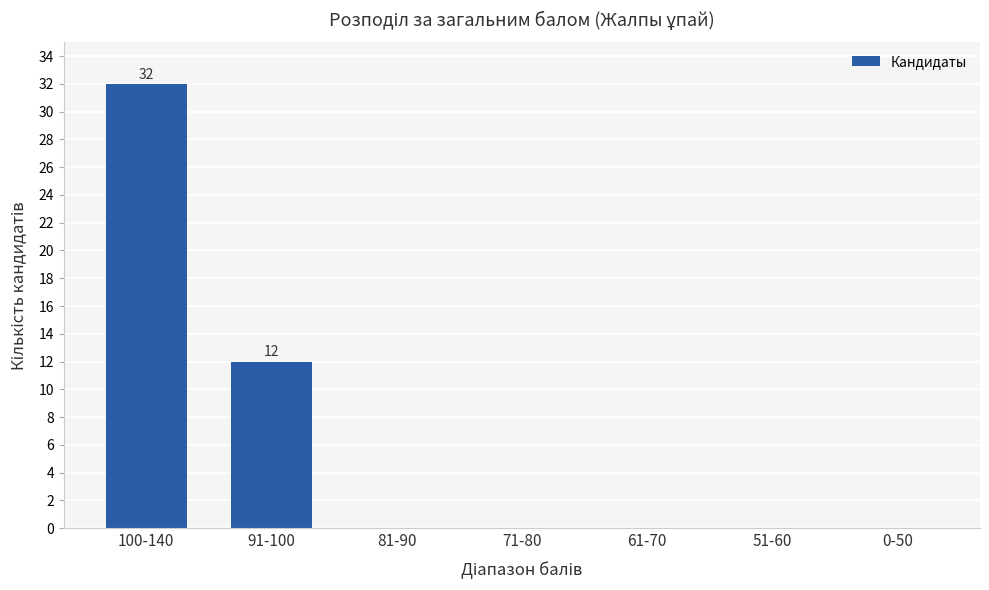

Reading left to right, transcribe all the data shown in this chart.

100-140=32	91-100=12	81-90=0	71-80=0	61-70=0	51-60=0	0-50=0